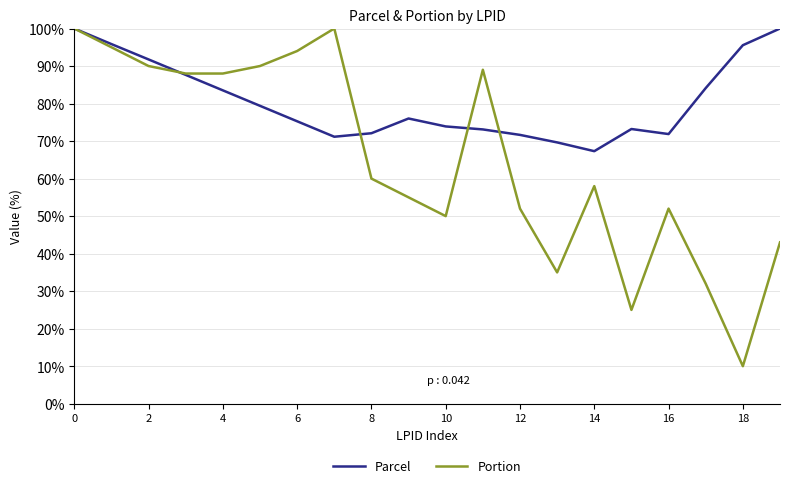

Which series has the largest total across all categories?

Parcel